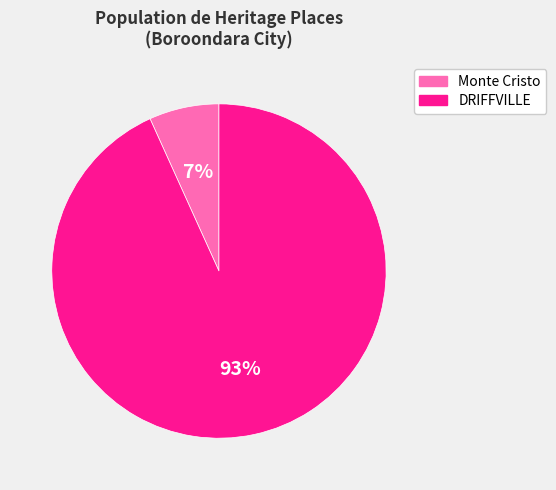

Is it true that Monte Cristo is 7% of the pie?

True